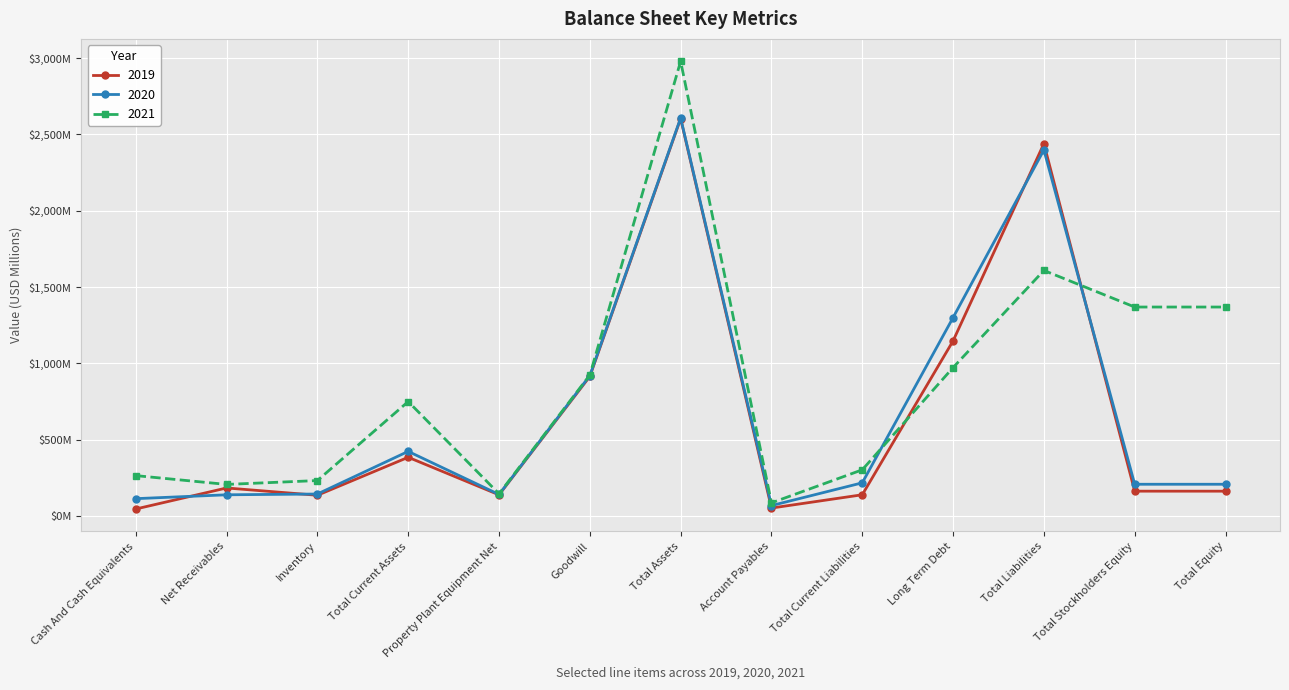

The 2020 series shows 1300.3 at Long Term Debt. True or false?

True